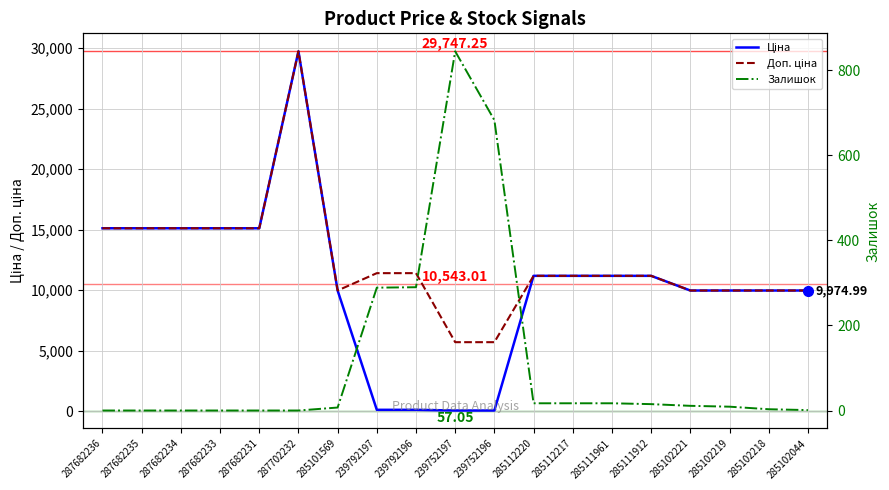

How many values in the Ціна series exceed 11188?

10